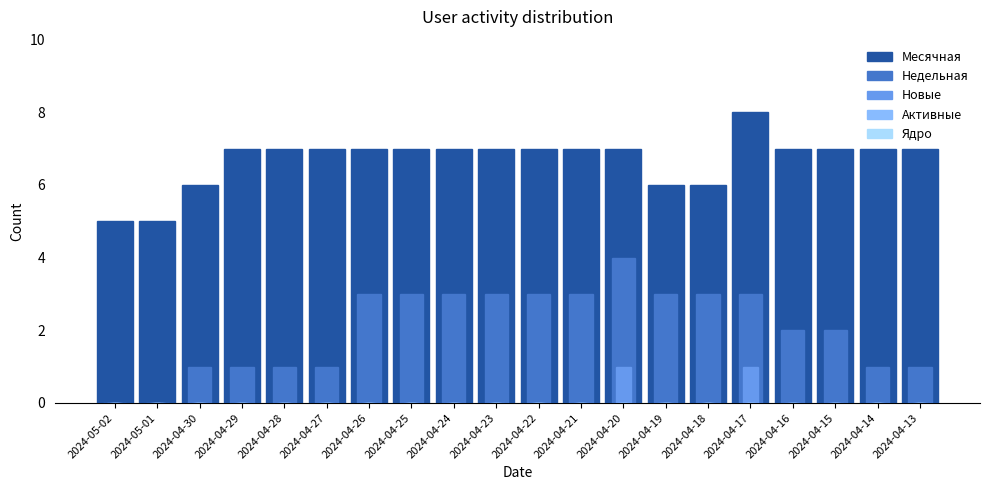

List the labels in order of Новые value, smallest first.

2024-05-02, 2024-05-01, 2024-04-30, 2024-04-29, 2024-04-28, 2024-04-27, 2024-04-26, 2024-04-25, 2024-04-24, 2024-04-23, 2024-04-22, 2024-04-21, 2024-04-19, 2024-04-18, 2024-04-16, 2024-04-15, 2024-04-14, 2024-04-13, 2024-04-20, 2024-04-17